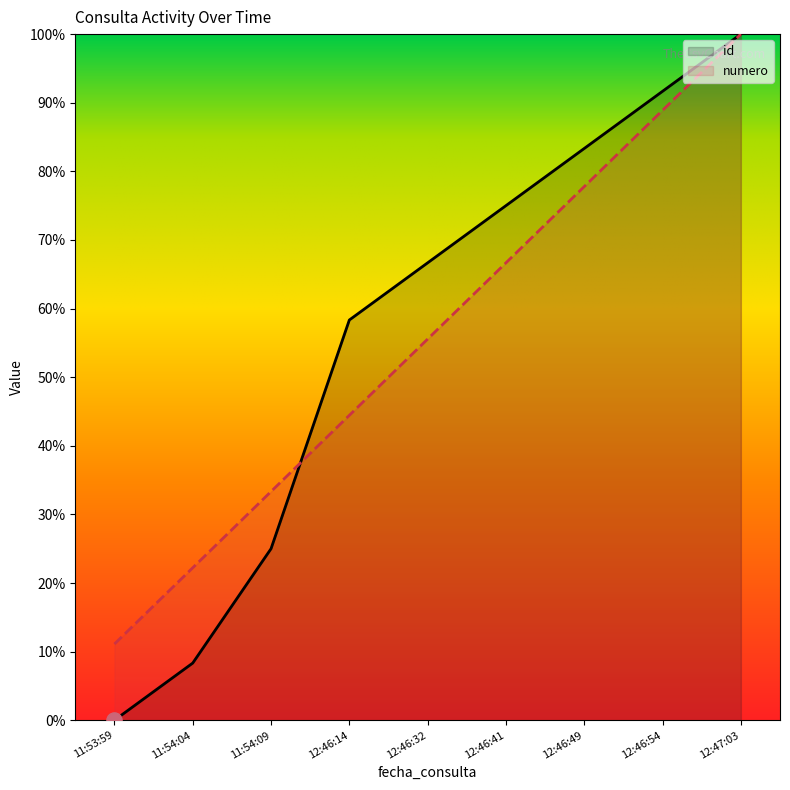

What are all the series names shown in the legend?

id, numero